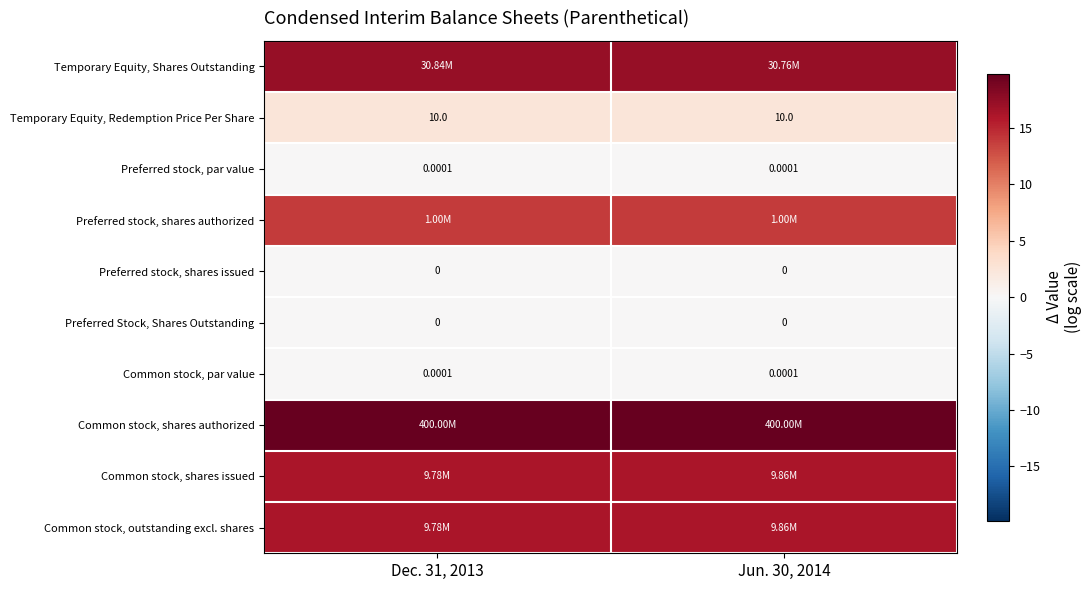

At which category is the sum across all series the highest?

Jun. 30, 2014